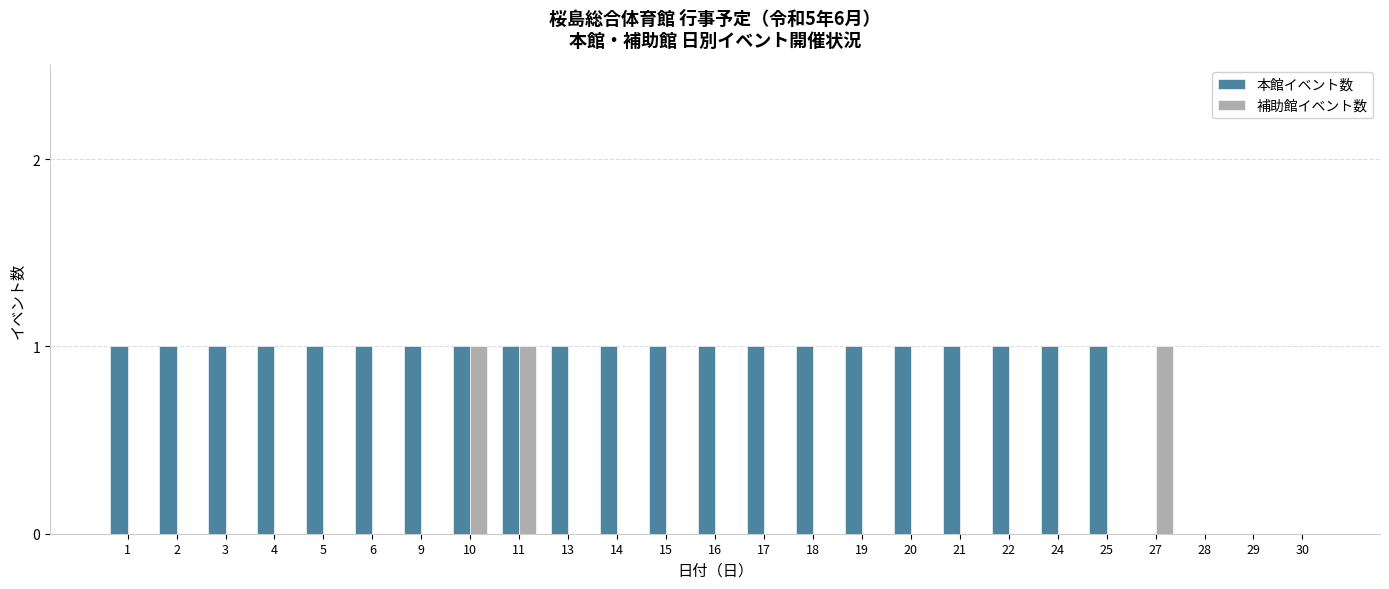

How many distinct data groups are displayed?

2